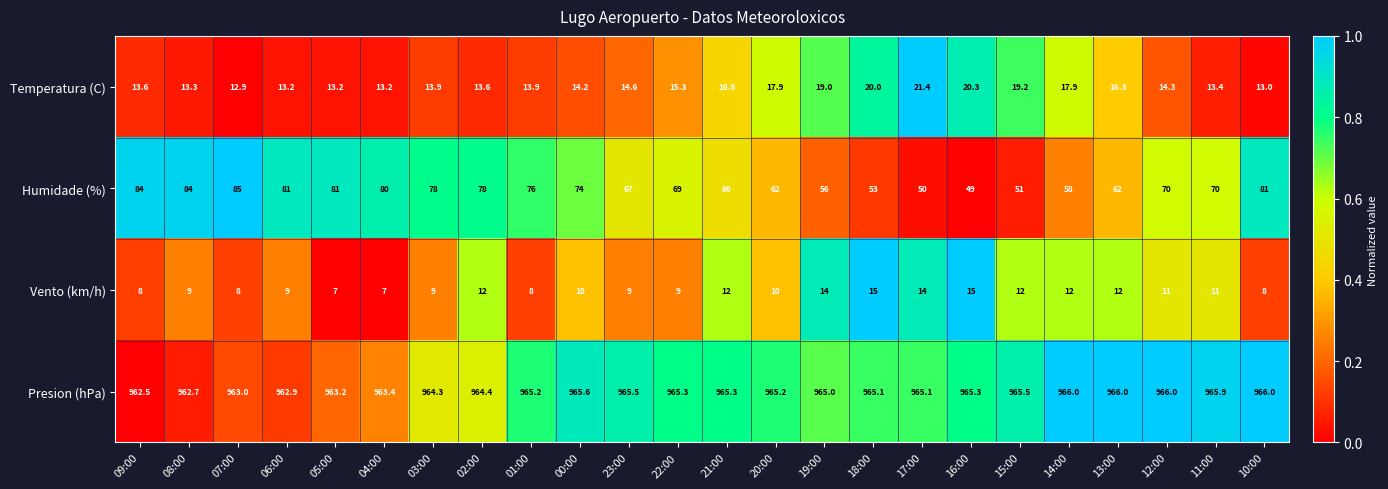

What is the difference between the highest and lowest values at 00:00?

955.6